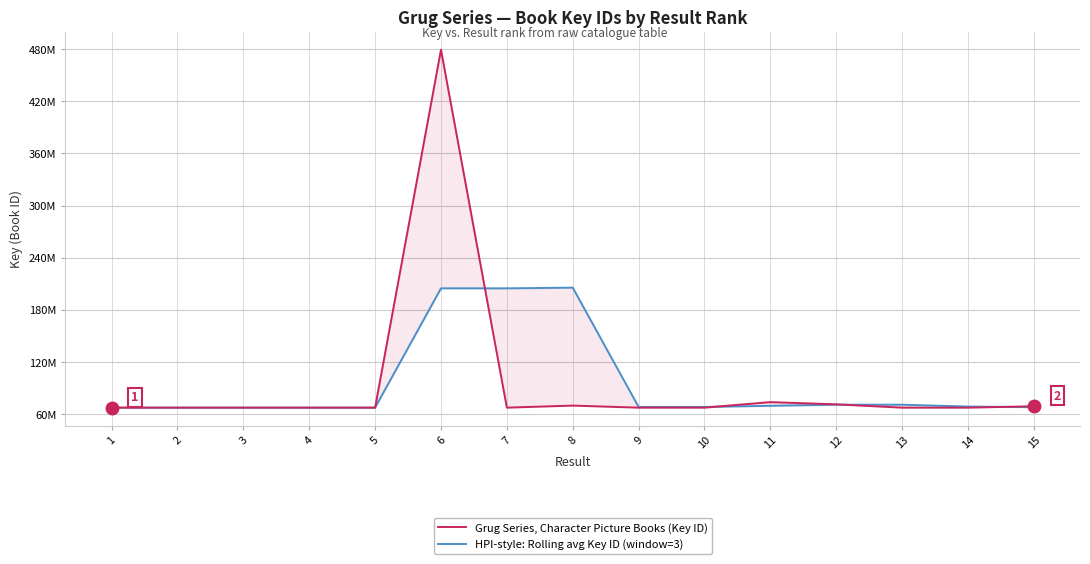

How many interior local peaks does the Grug Series, Character Picture Books (Key ID) series have?

4